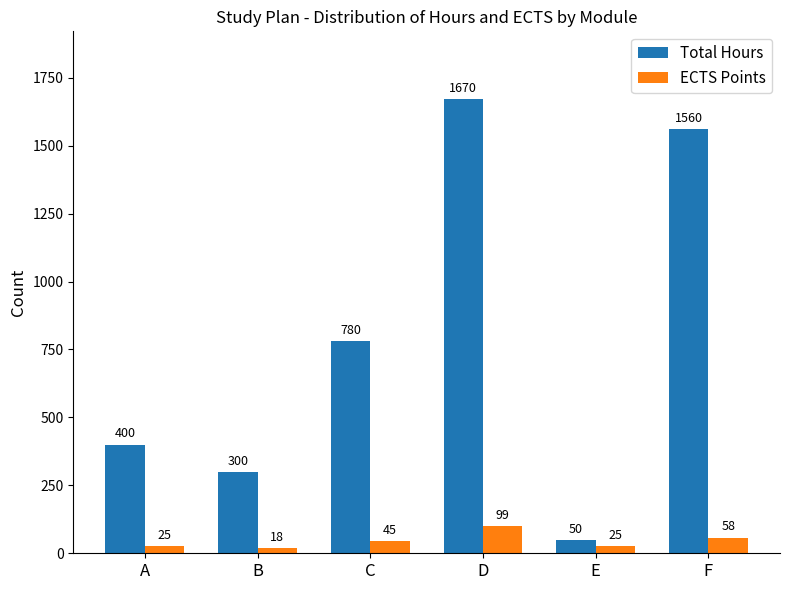

Which category has the lowest value in the ECTS Points series?

B